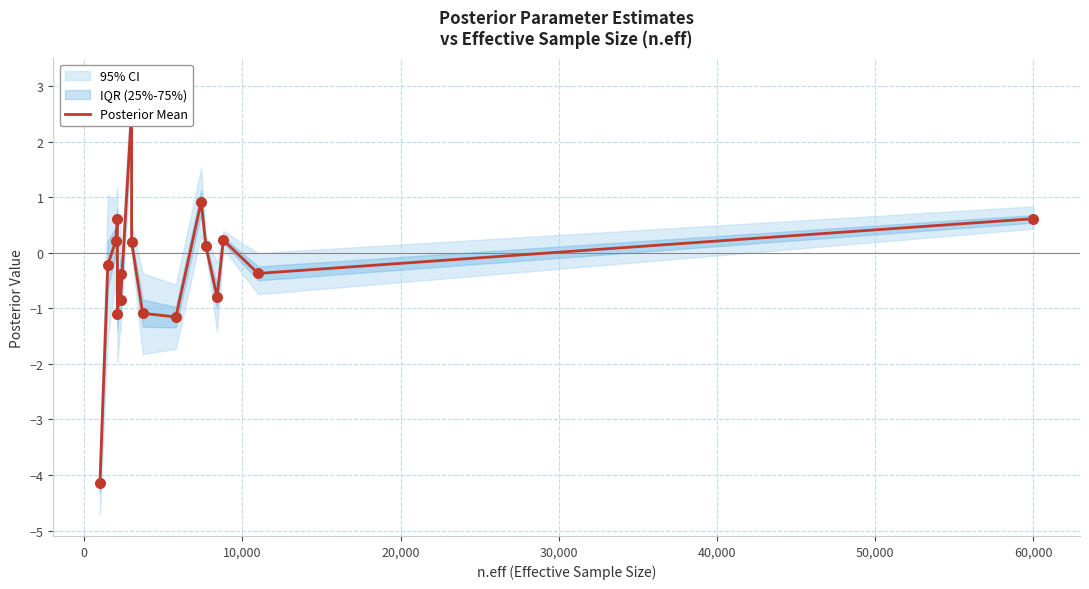

Which has a higher value, 30,000 or 40,000?

40,000